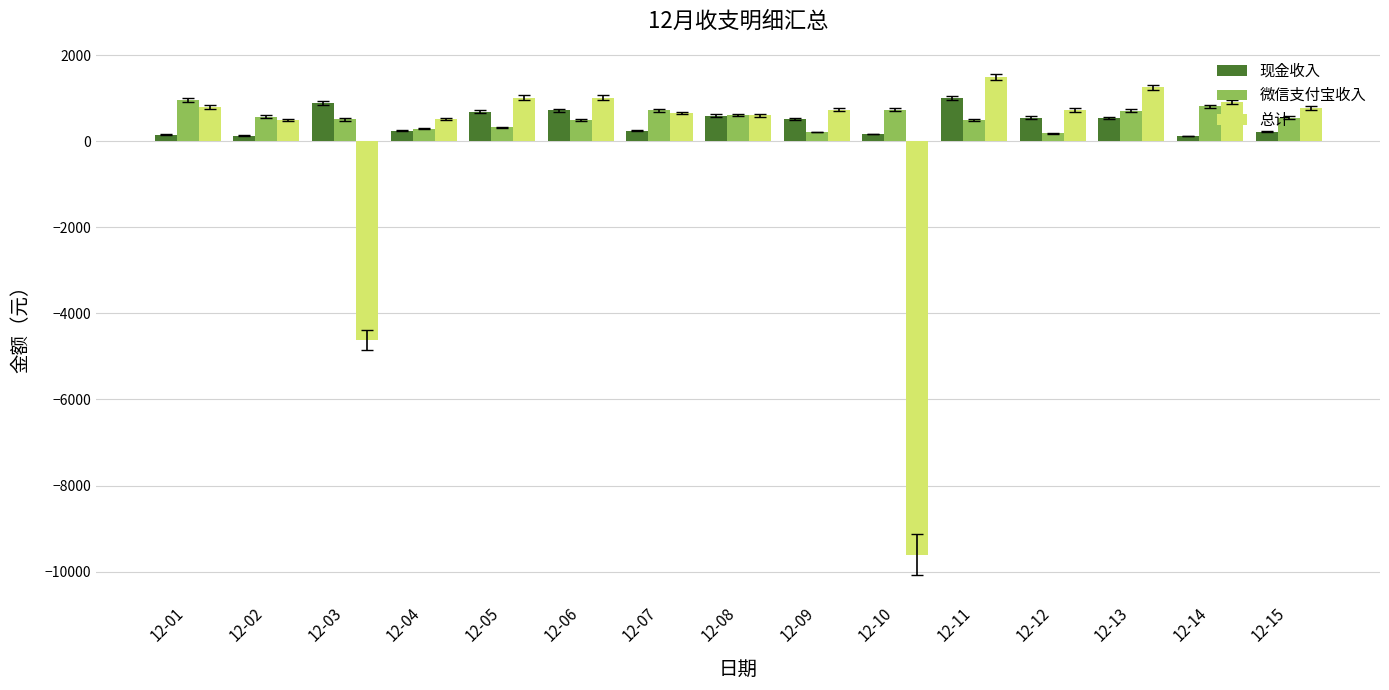

What are all the series names shown in the legend?

现金收入, 微信支付宝收入, 总计